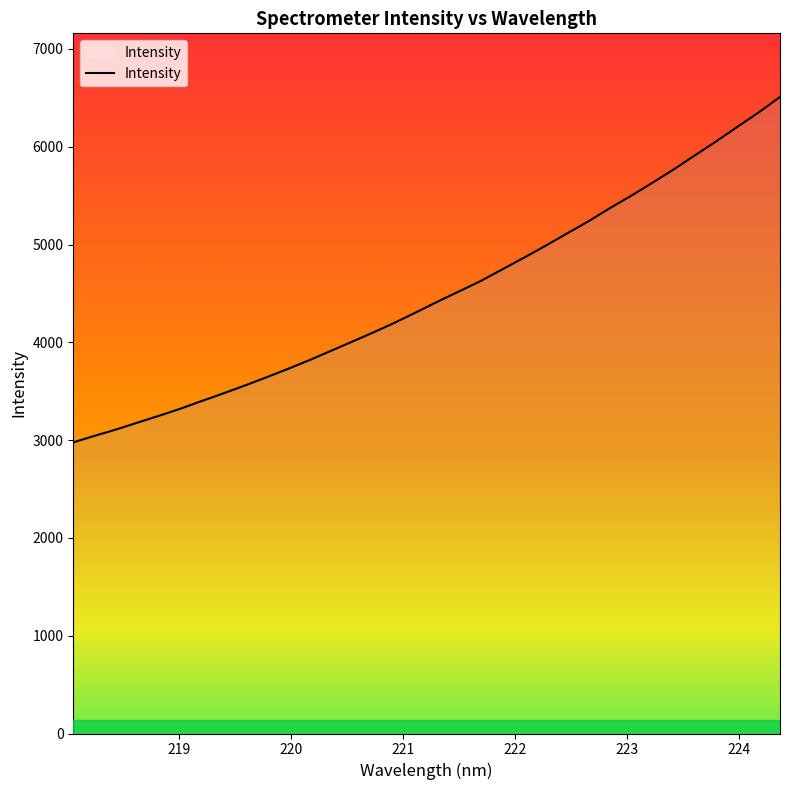

What is the minimum value shown in the chart?

2977.4